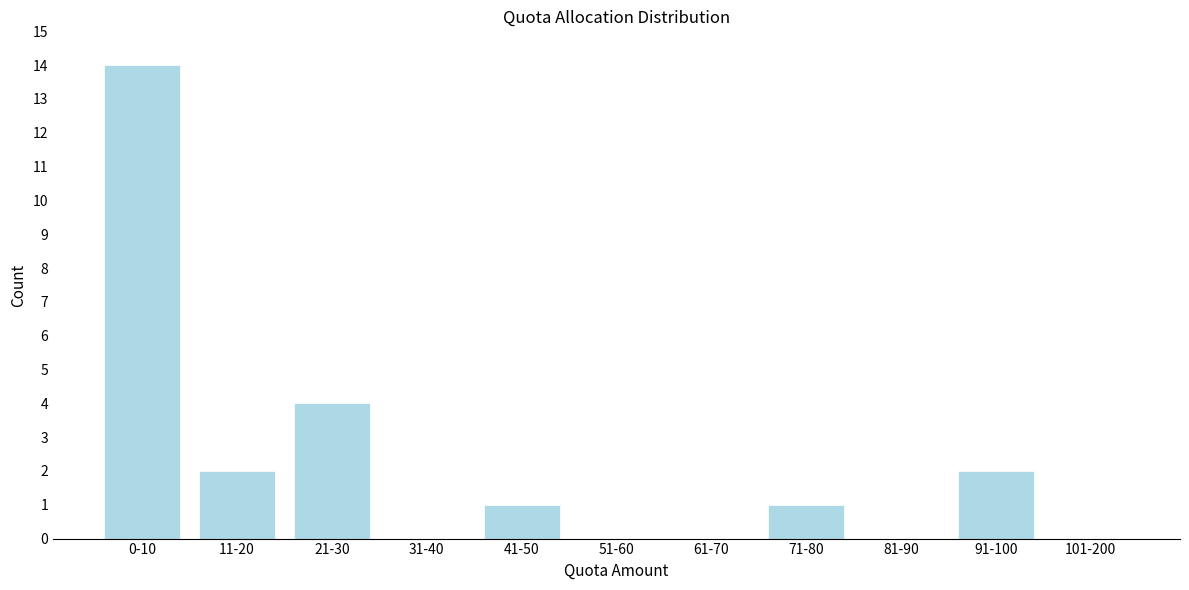

Reading right to left, list all the values displayed in this chart.

101-200=0	91-100=2	81-90=0	71-80=1	61-70=0	51-60=0	41-50=1	31-40=0	21-30=4	11-20=2	0-10=14